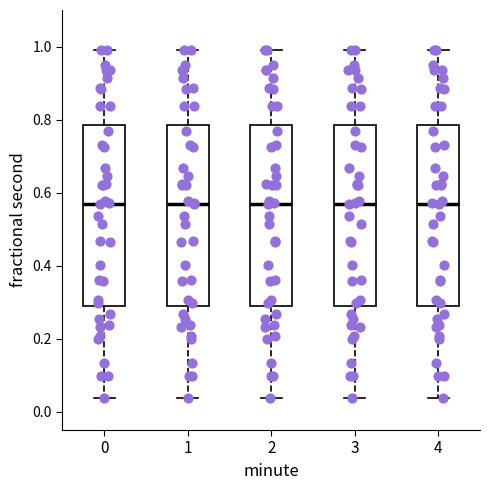

Reading left to right, transcribe this box plot: for each box, give where its median line is, the range the box spans, and where its two whiskers end, as read against the y-axis. The values are not printed on the chart, so give them approximately, as read against the axis.

0: median 0.58, box 0.30 to 0.78, whiskers 0.04 to 1.00
1: median 0.58, box 0.30 to 0.78, whiskers 0.04 to 1.00
2: median 0.58, box 0.30 to 0.78, whiskers 0.04 to 1.00
3: median 0.58, box 0.30 to 0.78, whiskers 0.04 to 1.00
4: median 0.58, box 0.30 to 0.78, whiskers 0.04 to 1.00